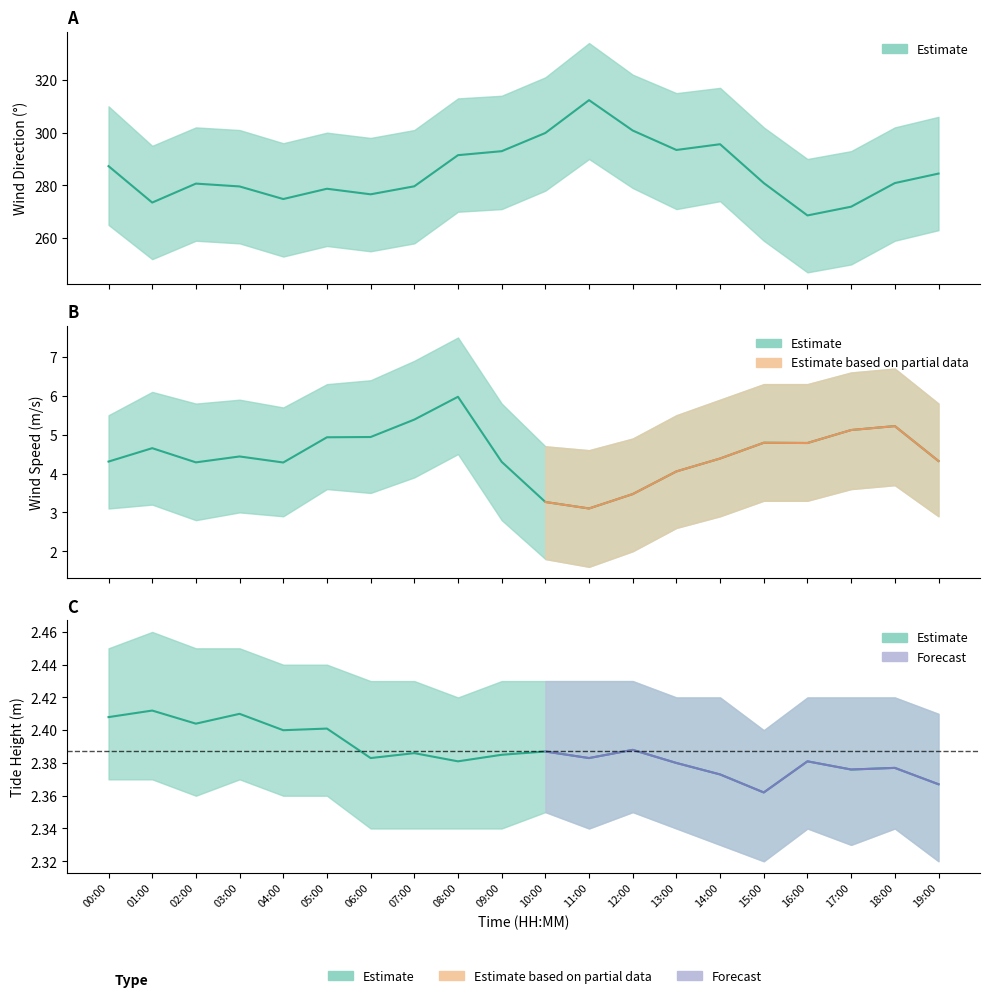

What is the label of the 11th point from the right?

09:00